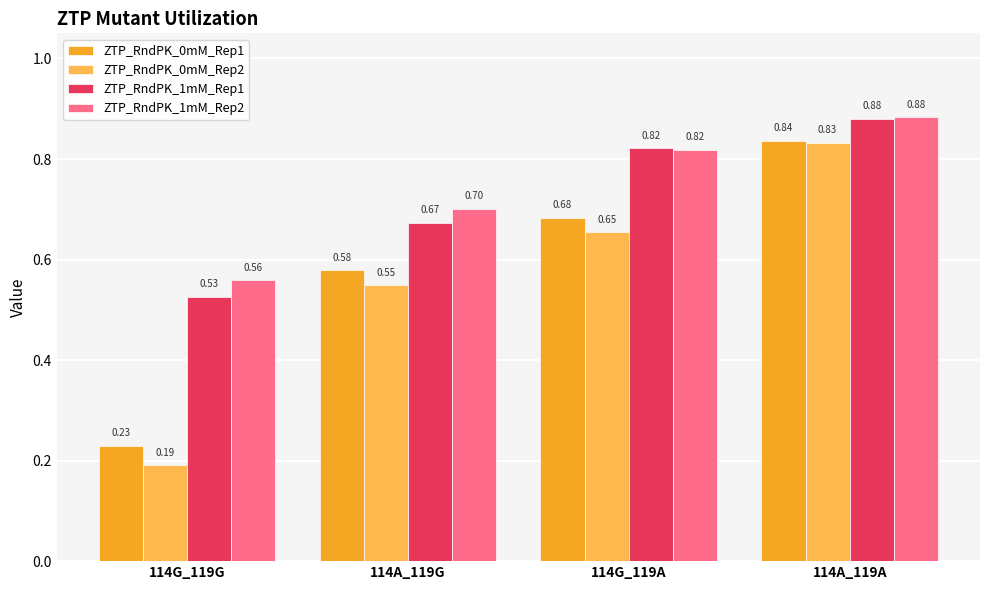

Which series has the largest total across all categories?

ZTP_RndPK_1mM_Rep2